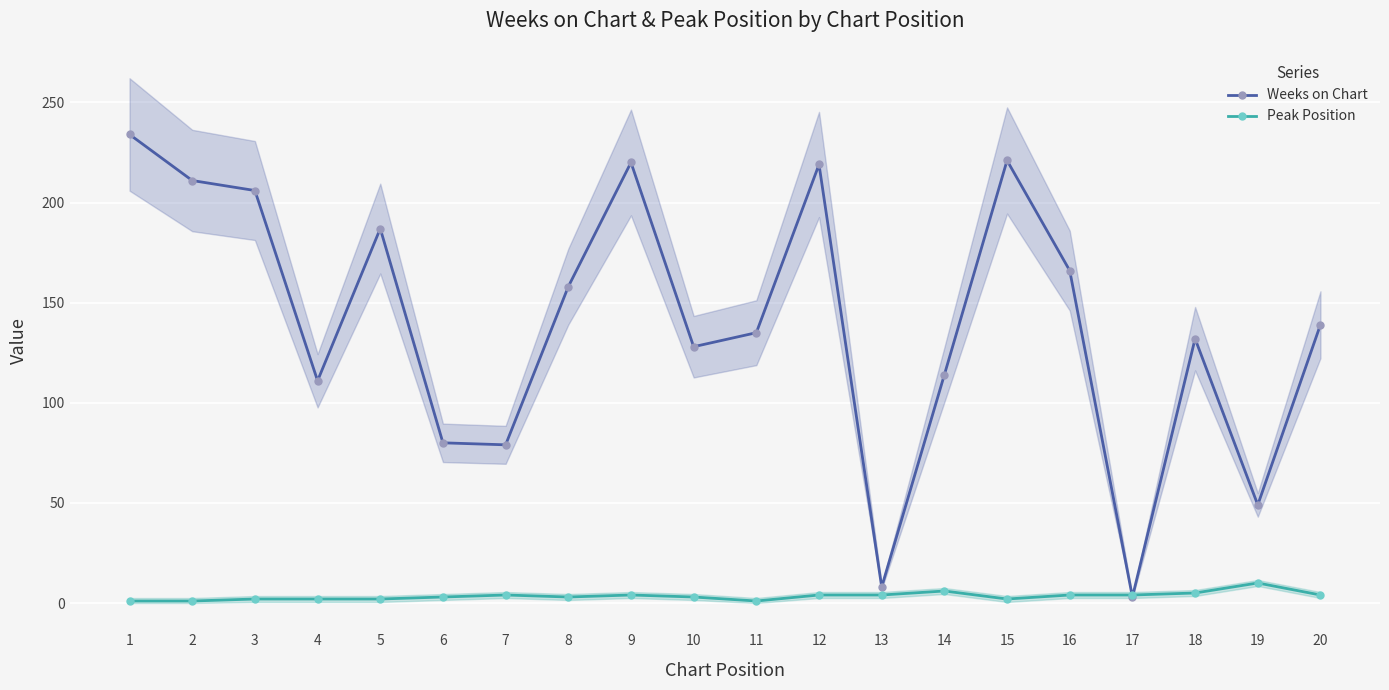

Where is the first local maximum for Weeks on Chart?

5